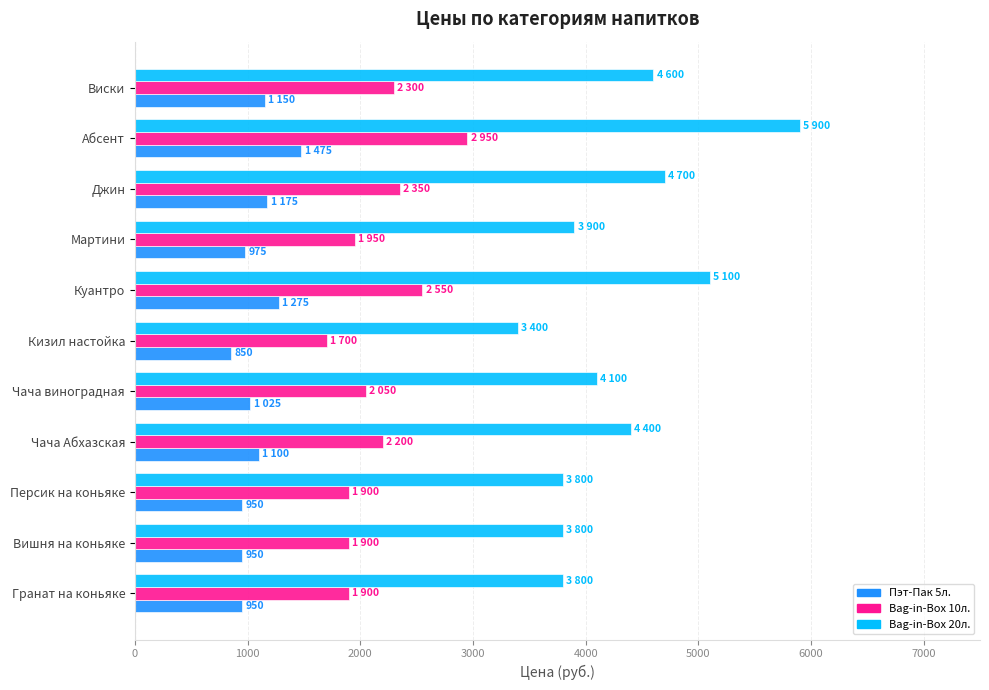

Which series has the widest spread of values?

Bag-in-Box 20л.